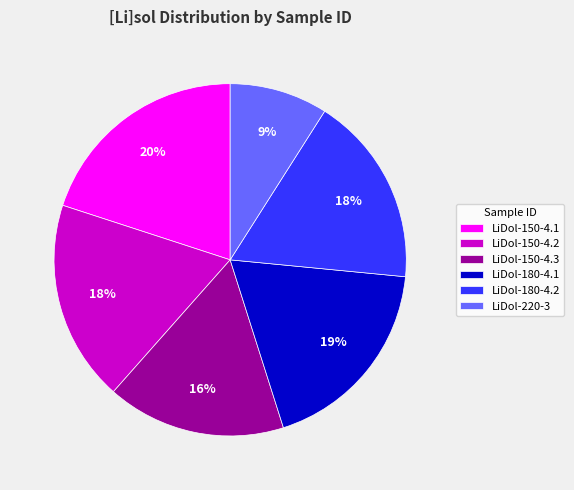

Is it true that LiDol-180-4.1 is 24% of the pie?

False